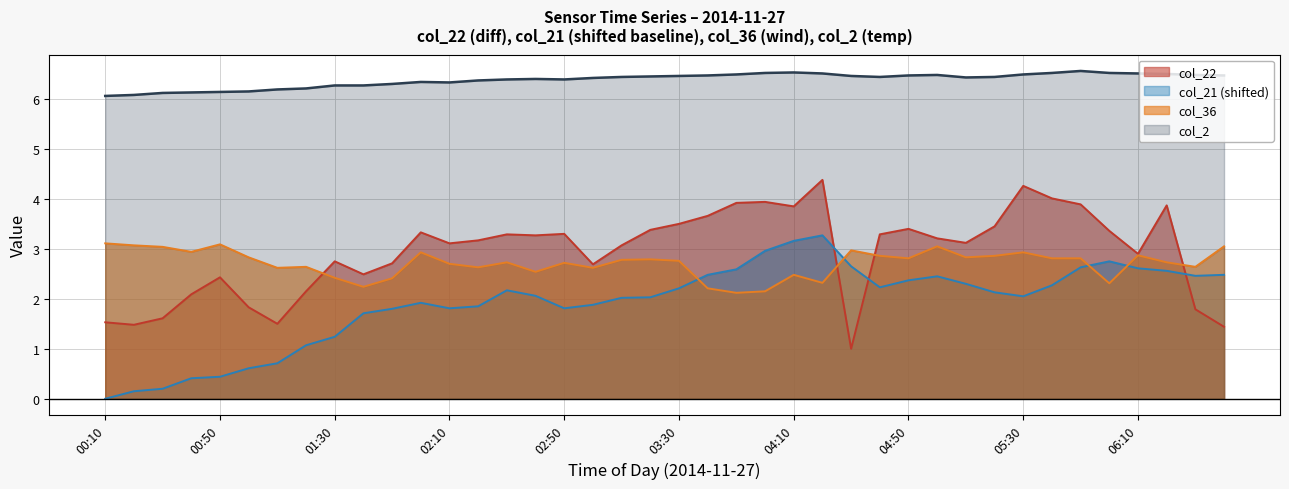

What position from the left is 01:40?

10